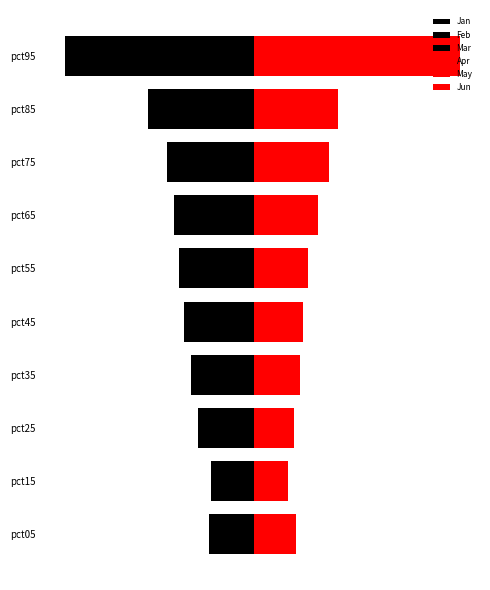

Rank the series by their maximum value, from lowest to highest.

Jan, Feb, Mar, Jun, May, Apr